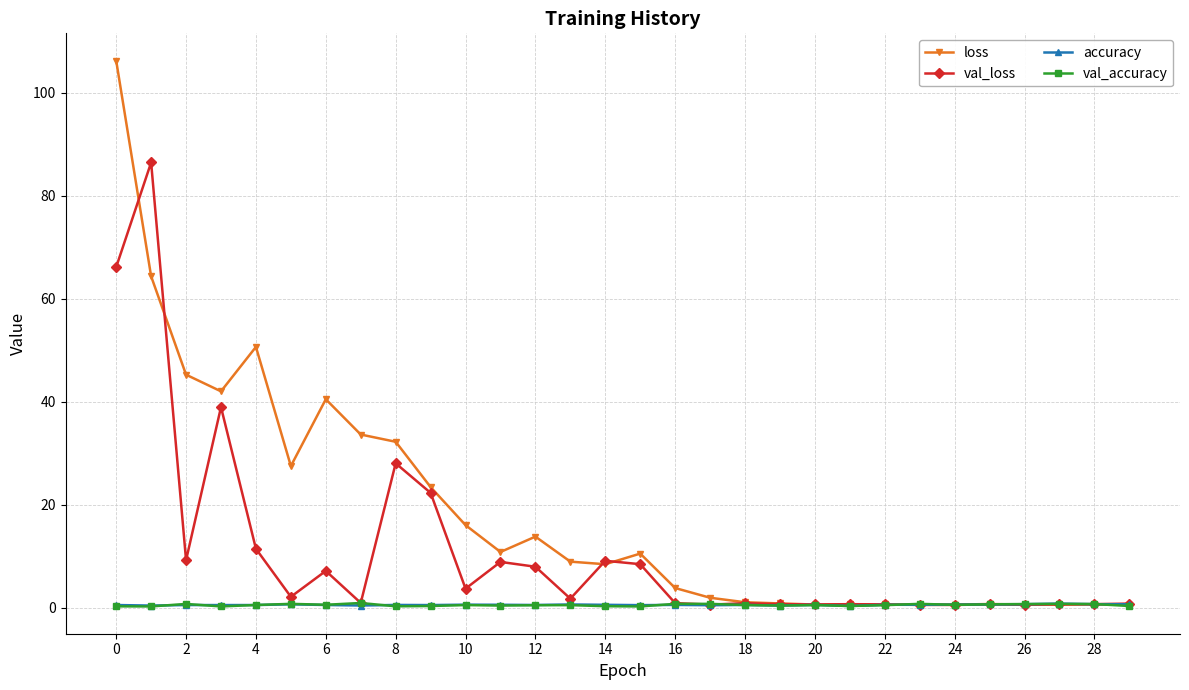

Which series has the largest total across all categories?

loss